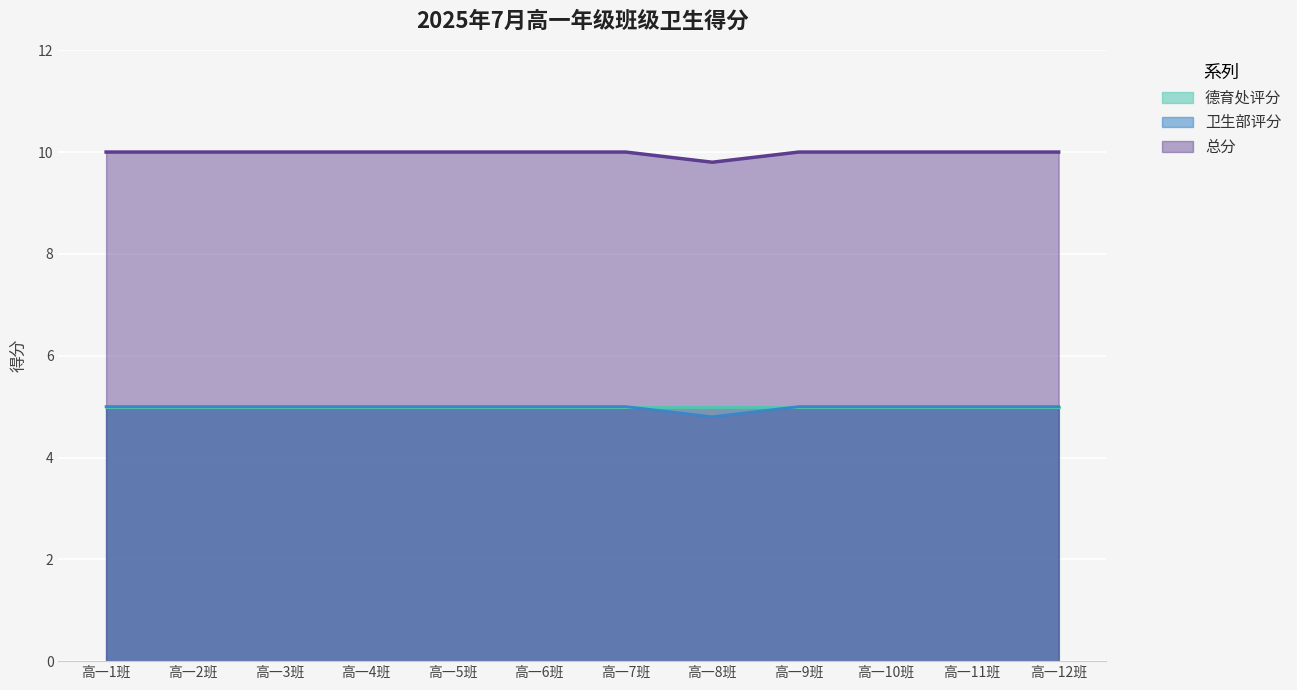

Which series has the largest range (max minus min)?

卫生部评分